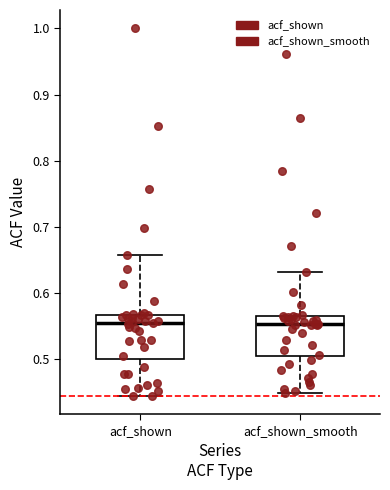

Reading left to right, transcribe this box plot: for each box, give where its median line is, the range the box spans, and where its two whiskers end, as read against the y-axis. The values are not printed on the chart, so give them approximately, as read against the axis.

acf_shown: median 0.56, box 0.50 to 0.57, whiskers 0.44 to 0.66
acf_shown_smooth: median 0.55, box 0.50 to 0.57, whiskers 0.45 to 0.63